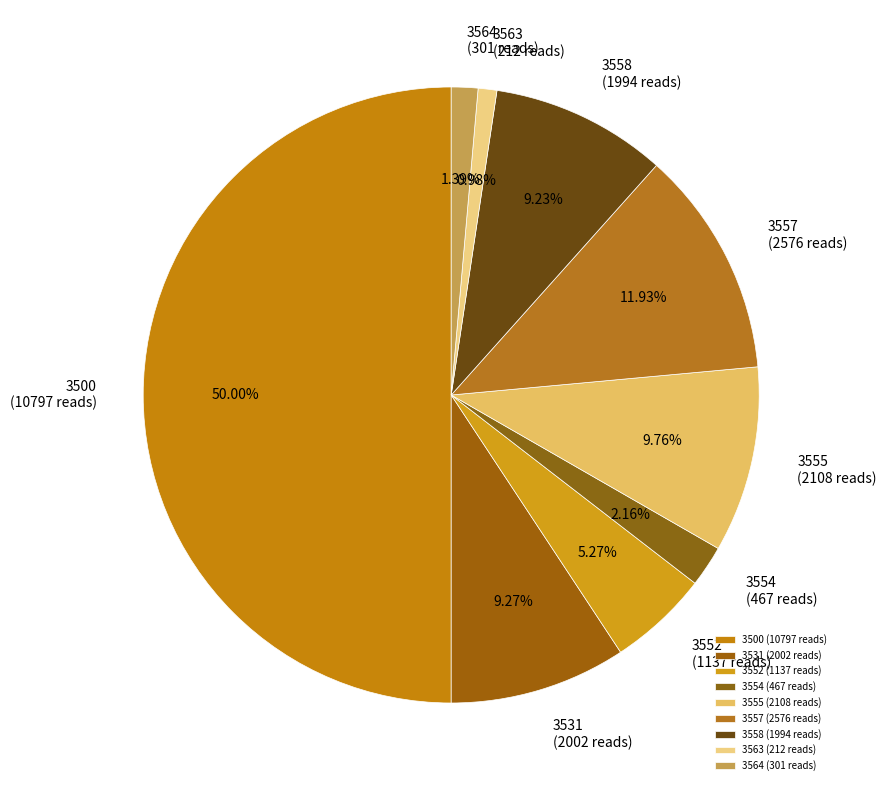

To the nearest percent, what percentage of the pie is 3564?

1%